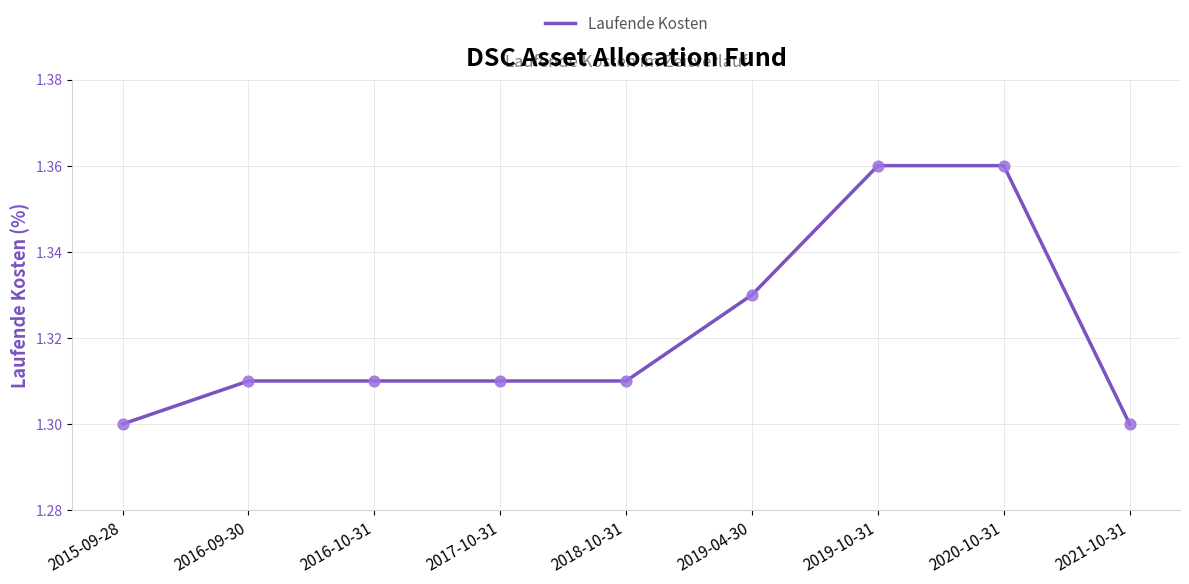

Between 2020-10-31 and 2018-10-31, which is larger?

2020-10-31